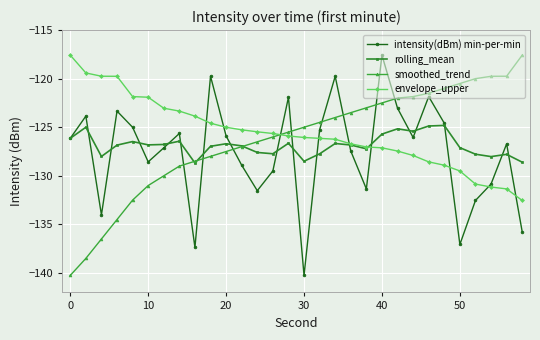

What is the average value of the intensity(dBm) min-per-min series?

-127.6